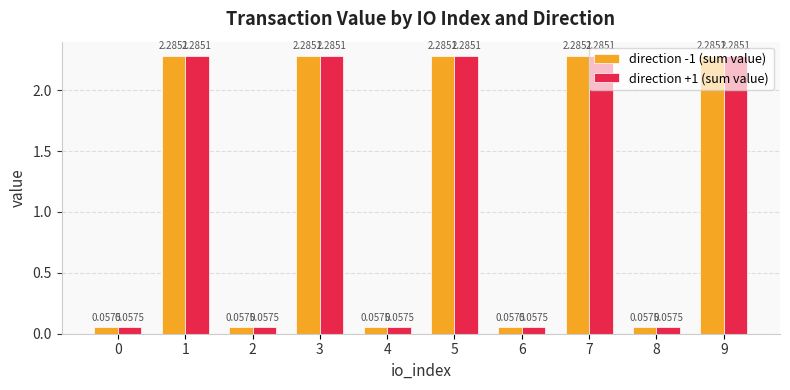

Is the value of direction -1 (sum value) at 5 greater than the value of direction +1 (sum value) at 4?

Yes